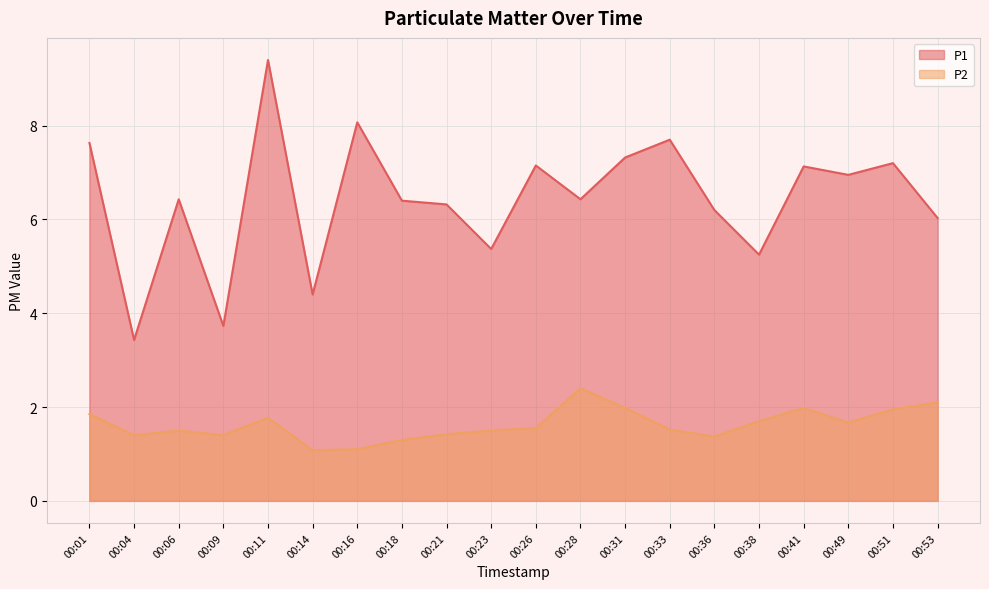

Reading left to right, what are all the values shown in this chart?

P1: 7.6	3.4	6.4	3.7	9.4	4.4	8.1	6.4	6.3	5.4	7.2	6.4	7.3	7.7	6.2	5.2	7.1	7.0	7.2	6.0
P2: 1.9	1.4	1.5	1.4	1.8	1.1	1.1	1.3	1.4	1.5	1.6	2.4	2.0	1.5	1.4	1.7	2.0	1.7	1.9	2.1